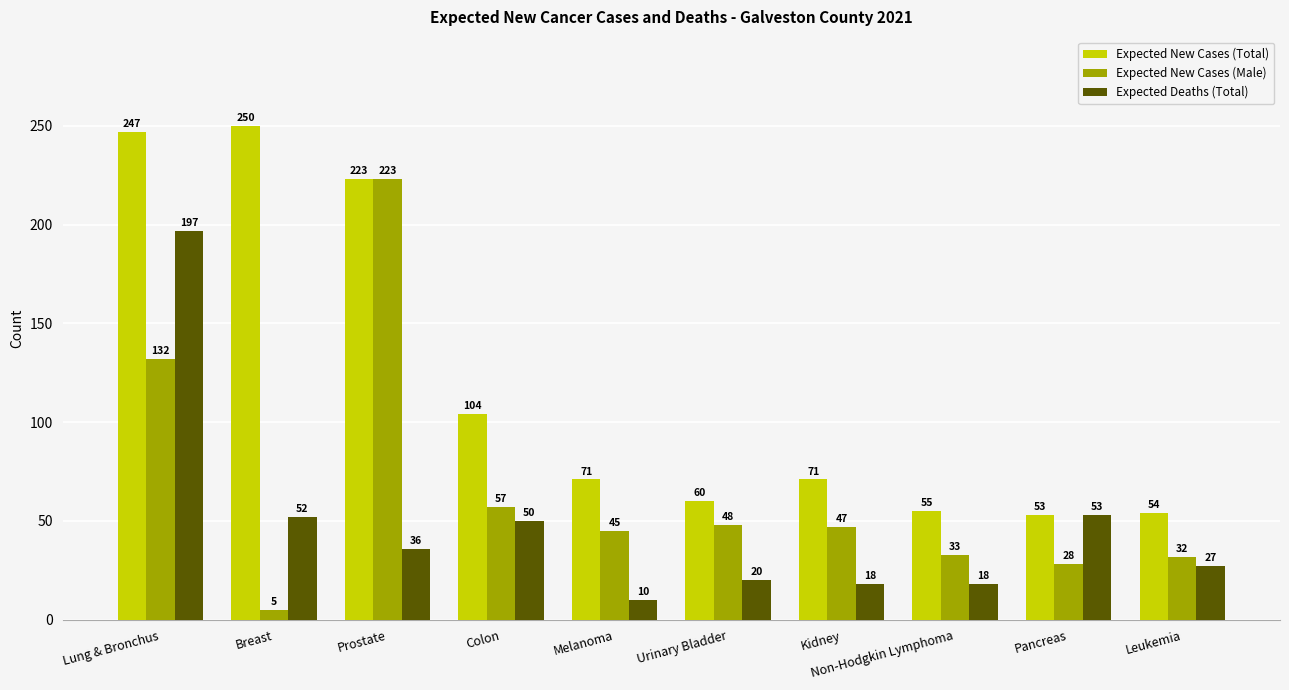

Where does the Expected New Cases (Total) series first go above 71?

Lung & Bronchus